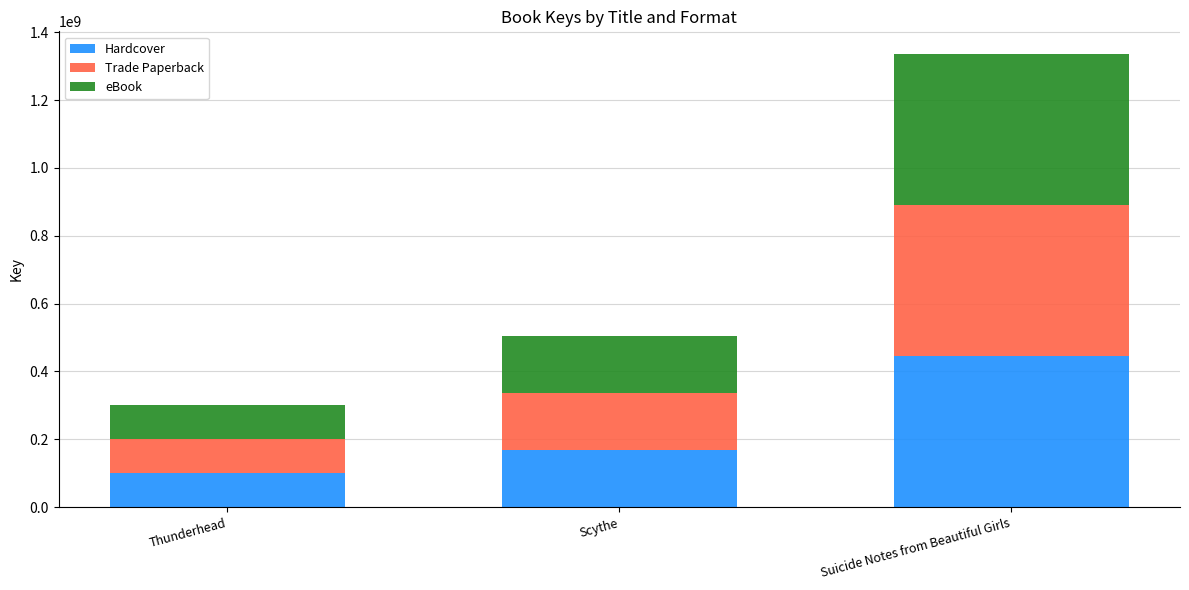

How many categories are shown in the chart?

3